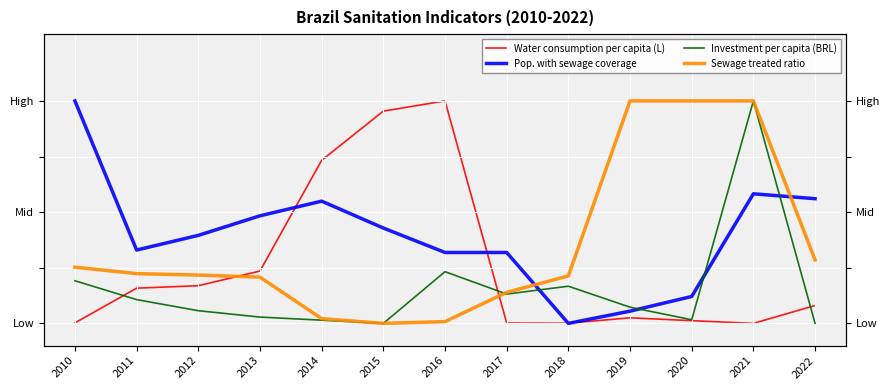

Is the value of Pop. with sewage coverage at 2017 greater than the value of Investment per capita (BRL) at 2019?

Yes